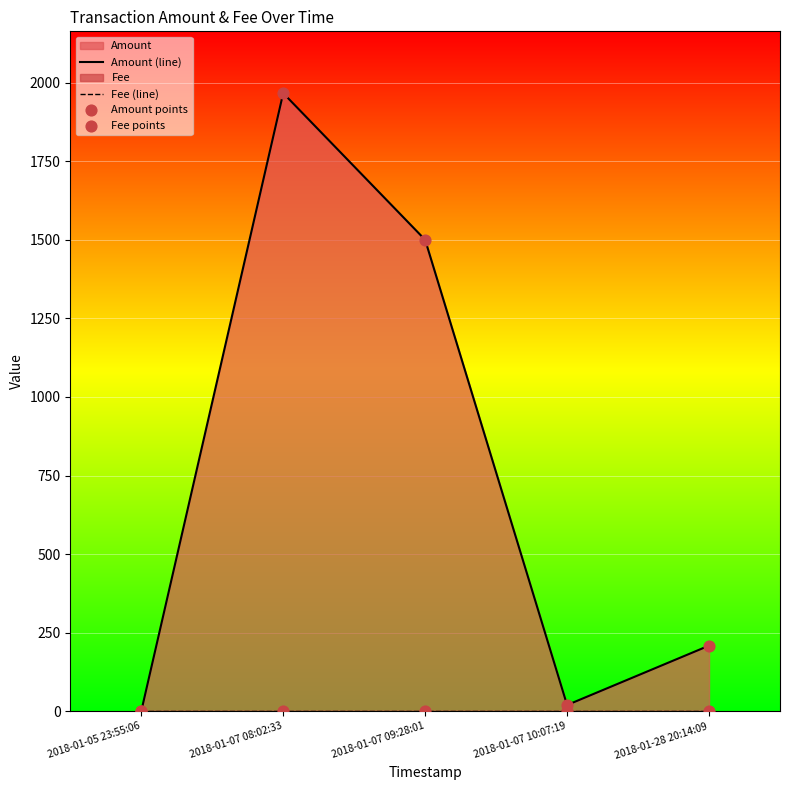

At how many categories does at least one series exceed 1123?

2